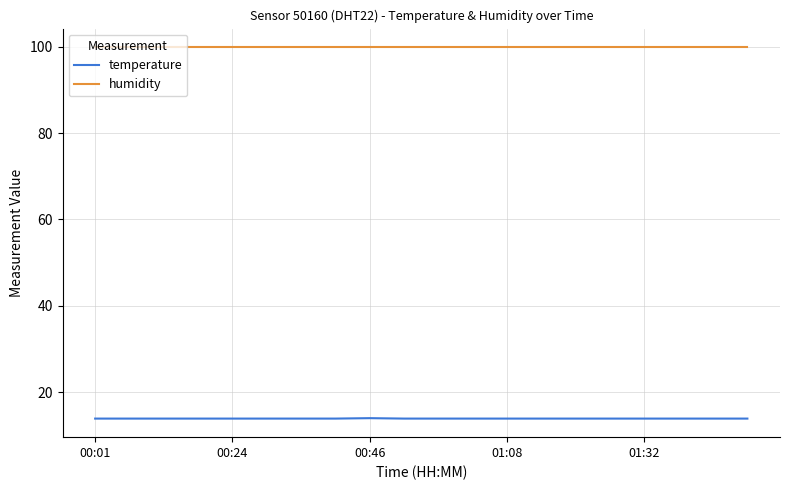

List the series in order of their overall mean, lowest first.

temperature, humidity